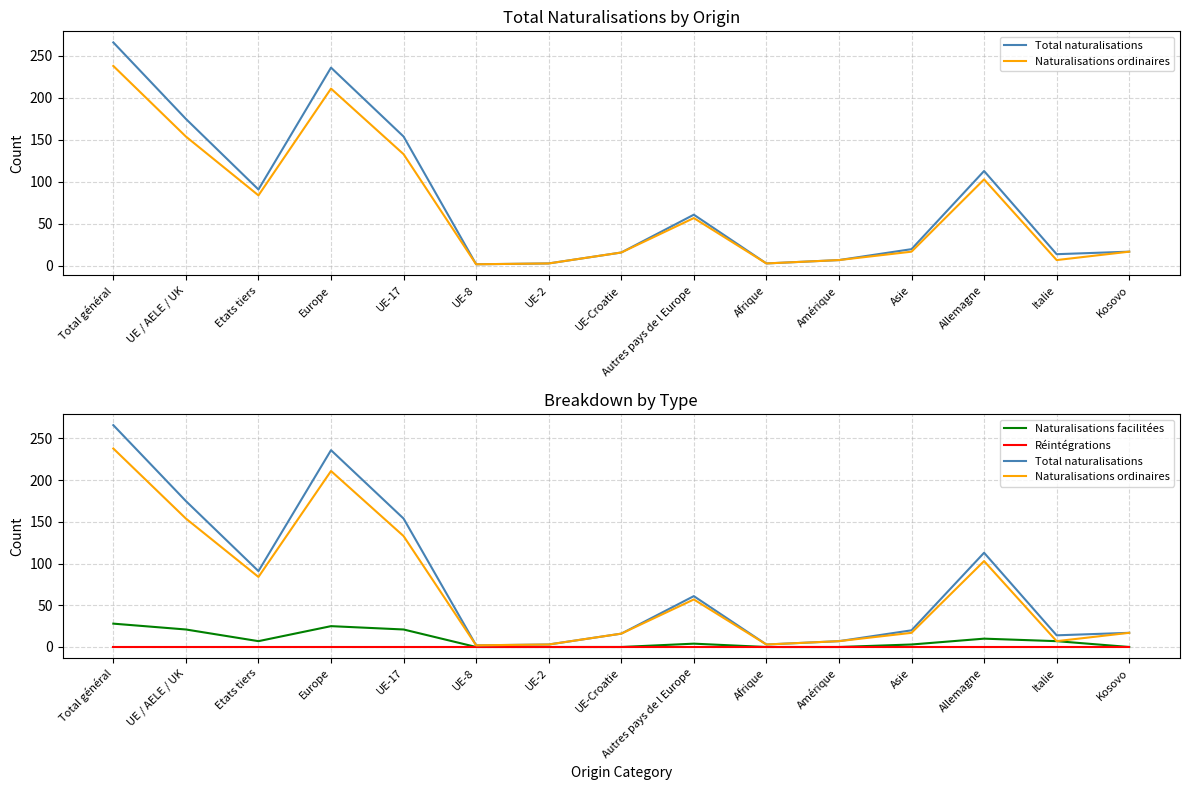

How many lines are shown in the chart?

4